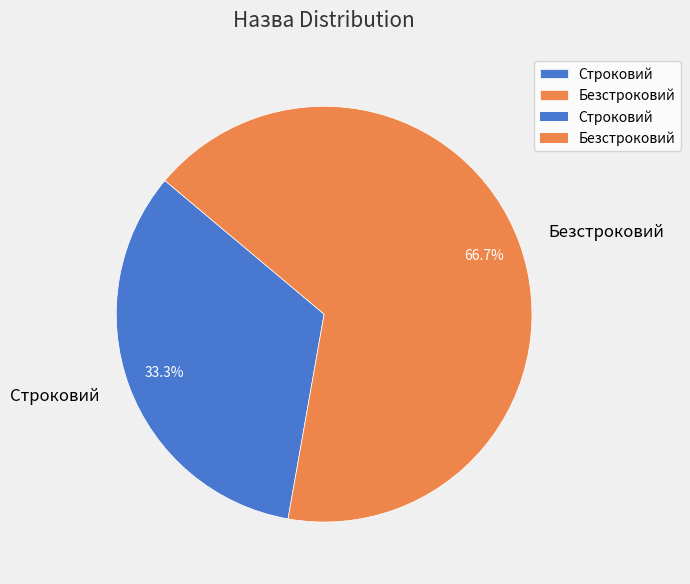

What is the largest slice in the pie chart?

Безстроковий